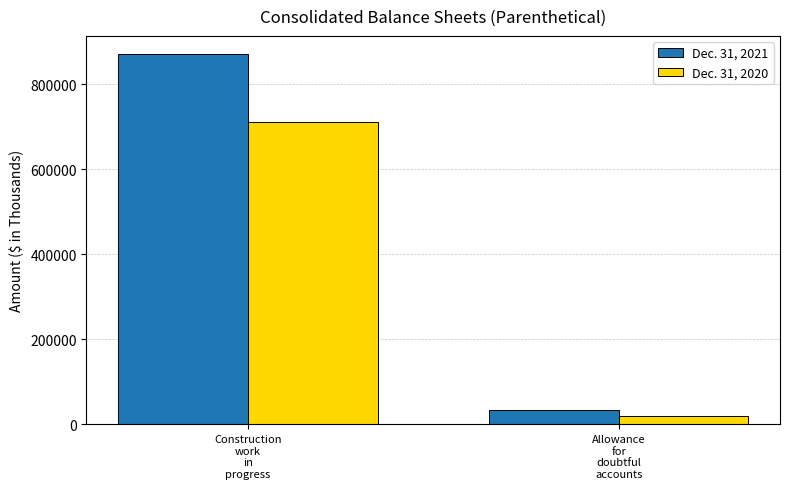

What is the sum of all Dec. 31, 2021 values?

905162